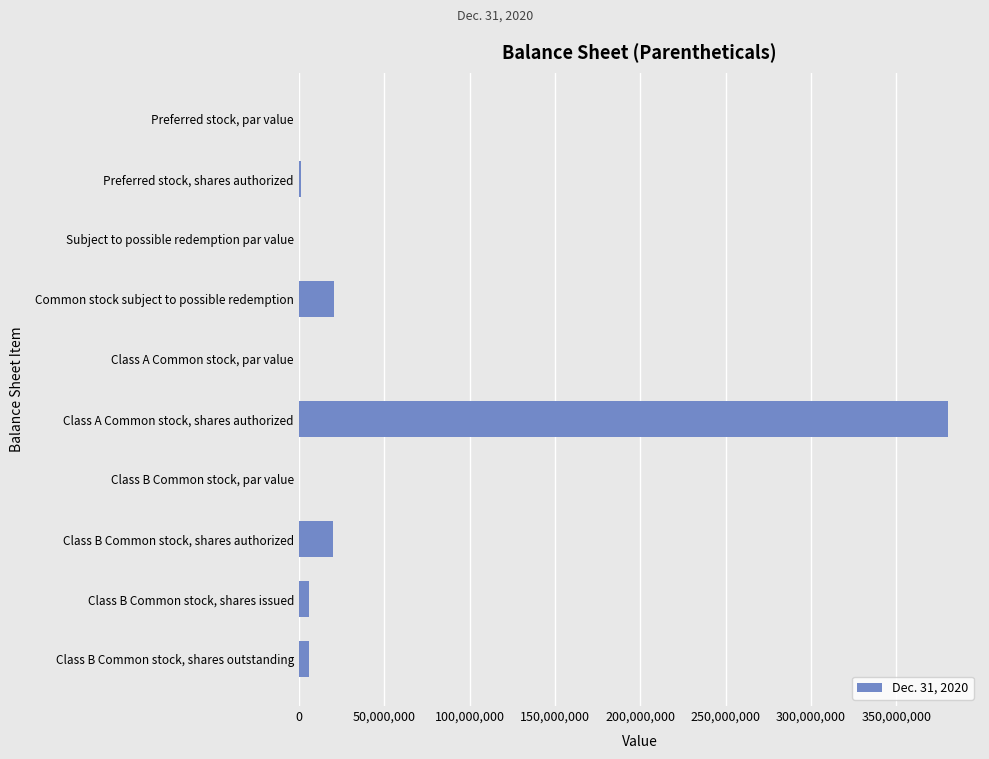

What is the maximum value shown in the chart?

380000000.0